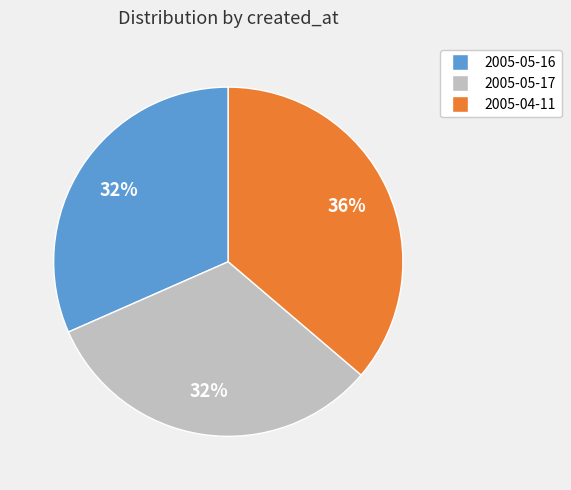

To the nearest percent, what is the combined percentage of 2005-05-16 and 2005-04-11?

68%